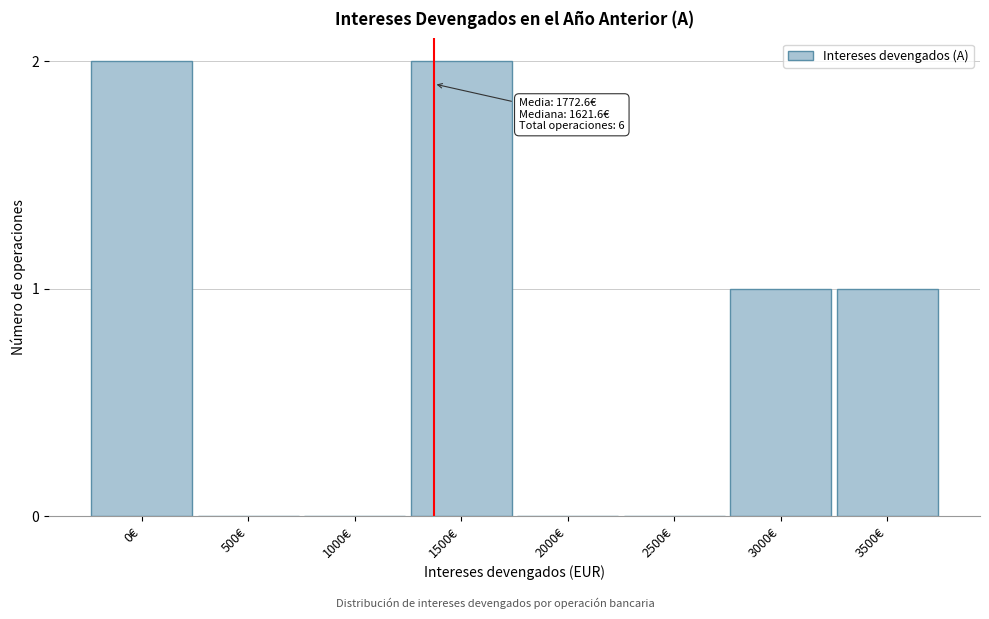

Reading left to right, list all the values displayed in this chart.

0€=2	500€=0	1000€=0	1500€=2	2000€=0	2500€=0	3000€=1	3500€=1